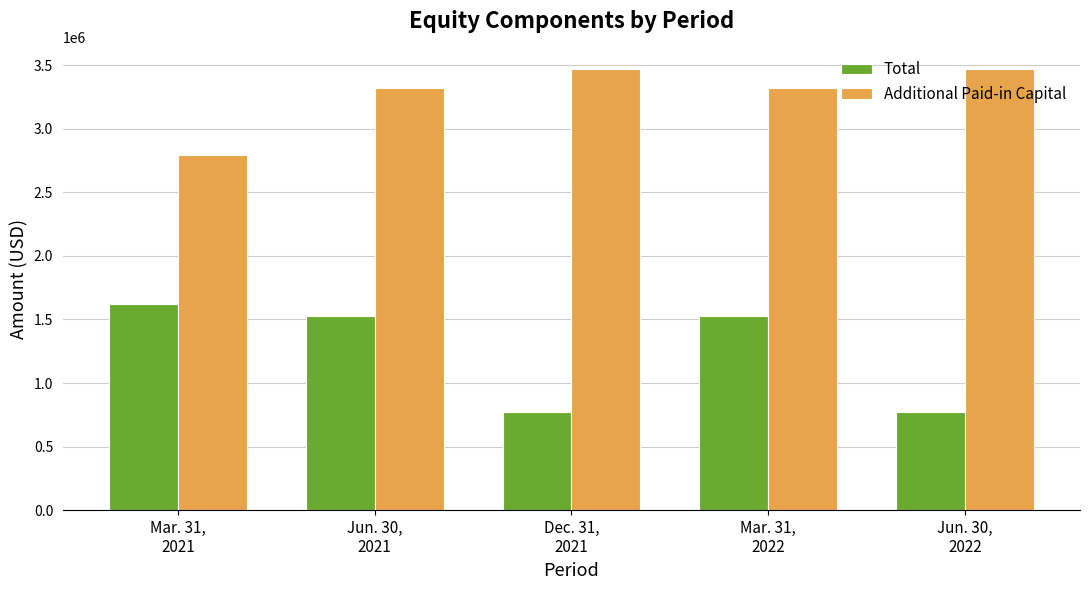

Reading left to right, list all the values displayed in this chart.

Total: 1623313	1526153	770415	1526153	770415
Additional Paid-in Capital: 2793912	3317632	3466947	3317632	3466947